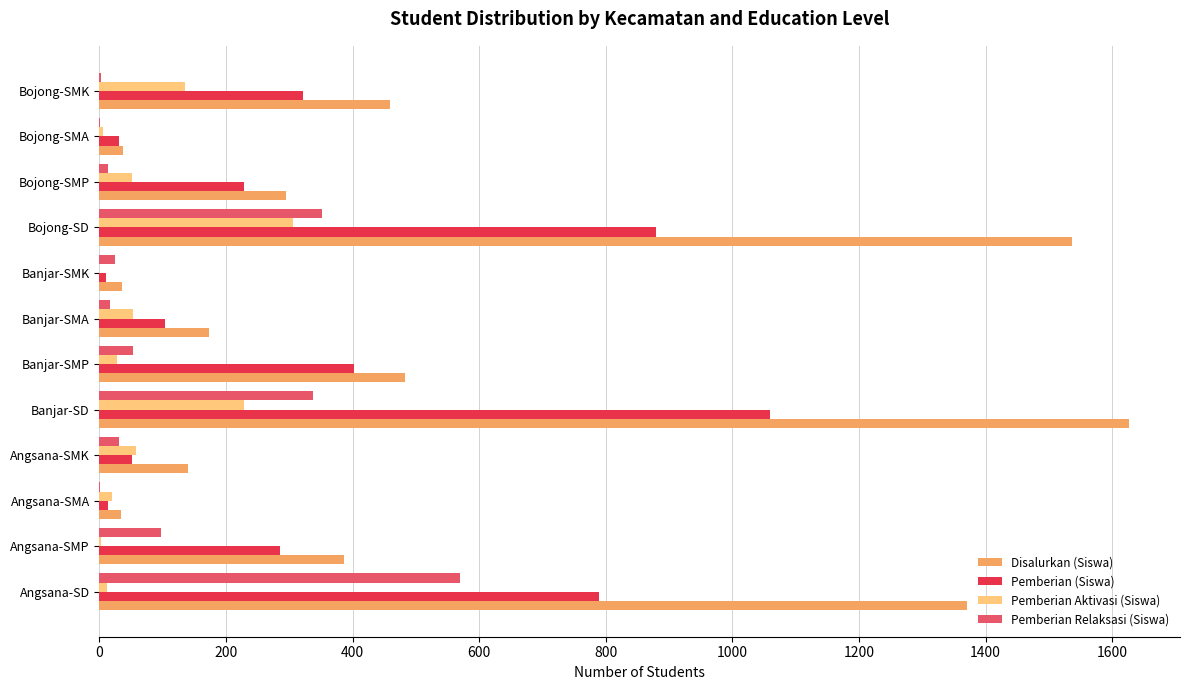

True or false: Pemberian (Siswa) has a value of 322 at Bojong-SMK.

True